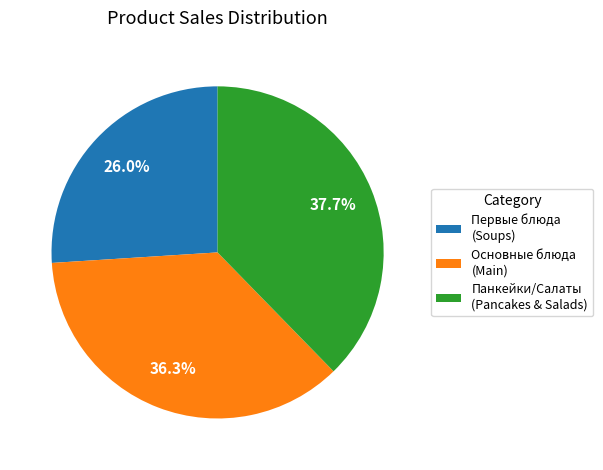

Which category has the smallest portion of the pie?

Первые блюда (Soups)